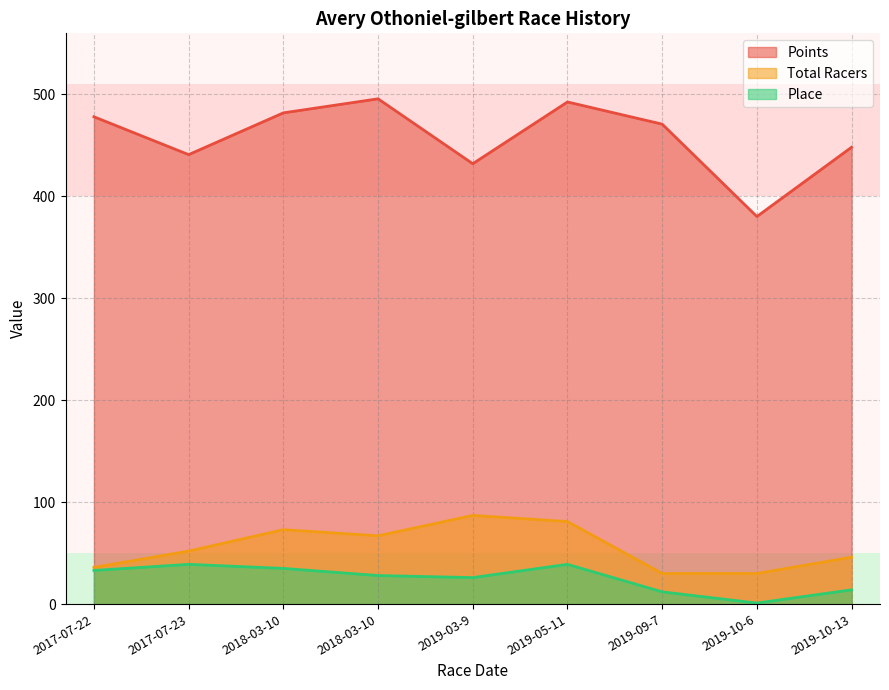

What is the maximum value shown in the chart?

495.8